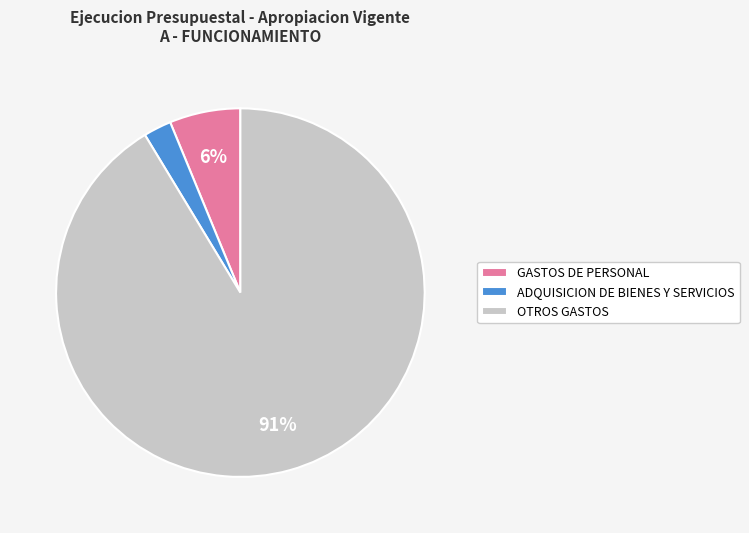

How many segments does this pie chart have?

3